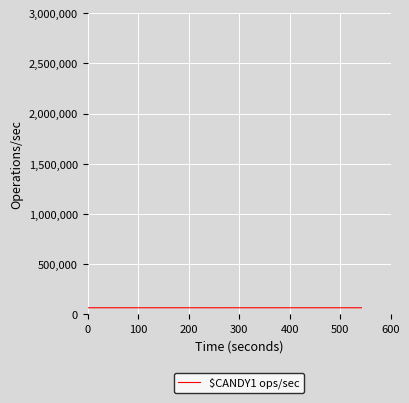

What is the greatest value displayed?

64947